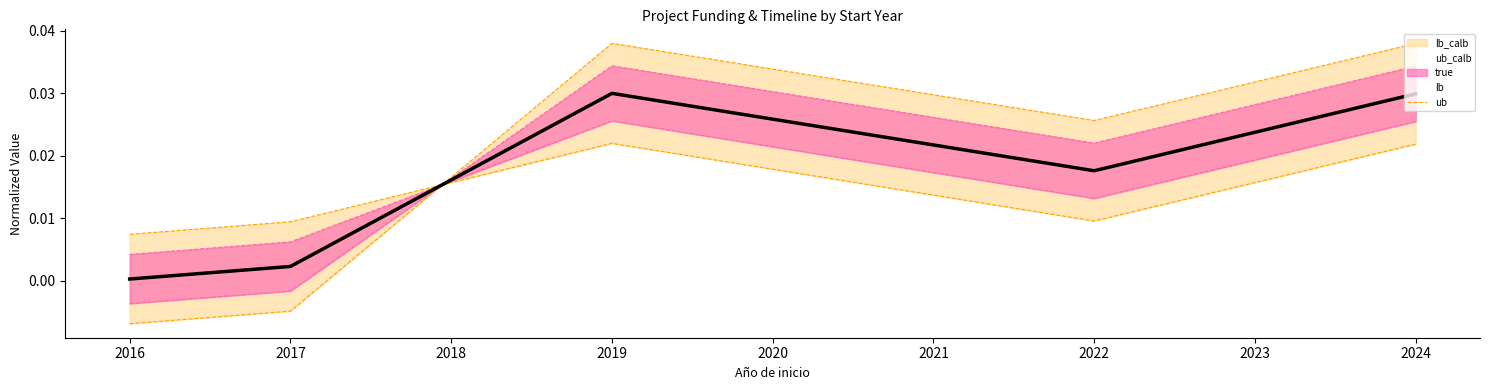

True or false: ub_line has more than 2 points higher than both neighbors.

False